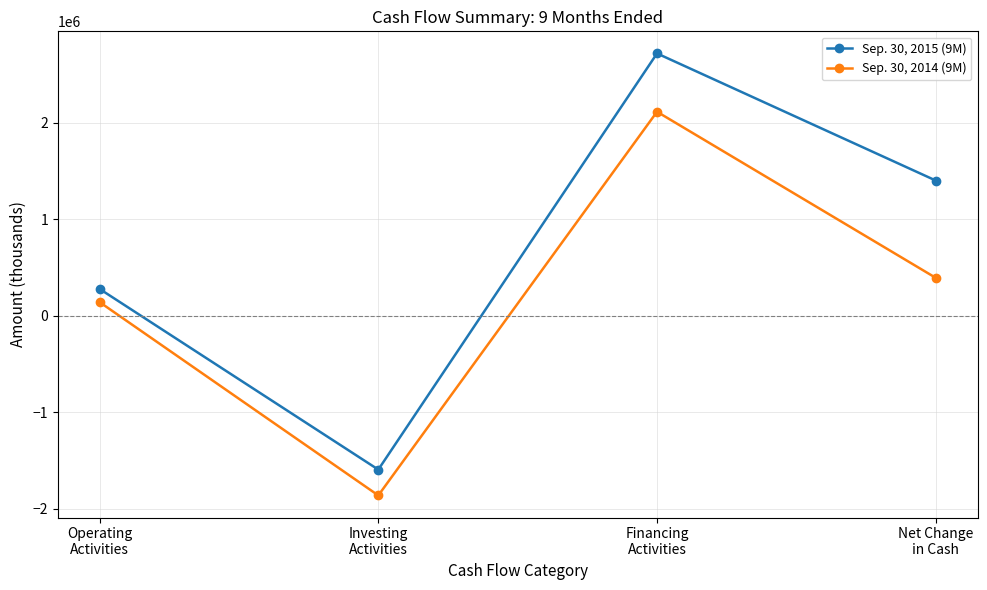

True or false: Sep. 30, 2015 (9M) and Sep. 30, 2014 (9M) intersect in this chart.

False